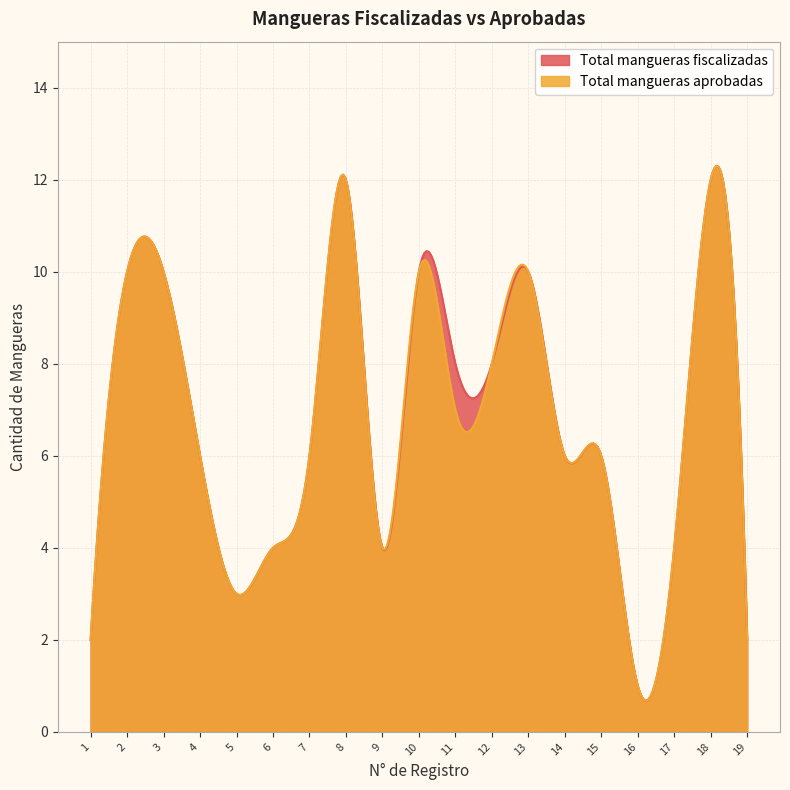

List the series in order of their overall mean, lowest first.

Total mangueras aprobadas, Total mangueras fiscalizadas